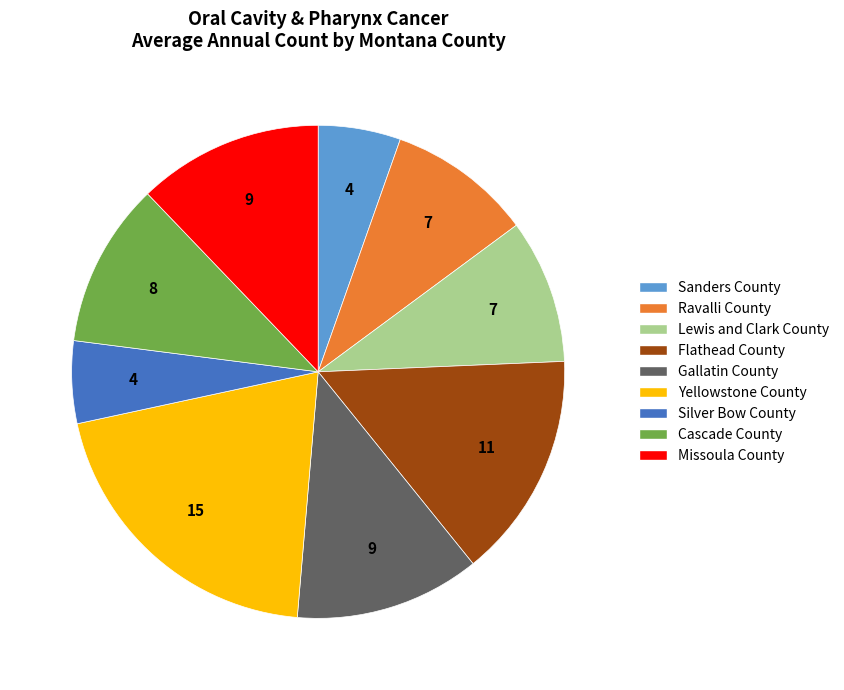

Is there any slice that represents more than half of the pie?

No